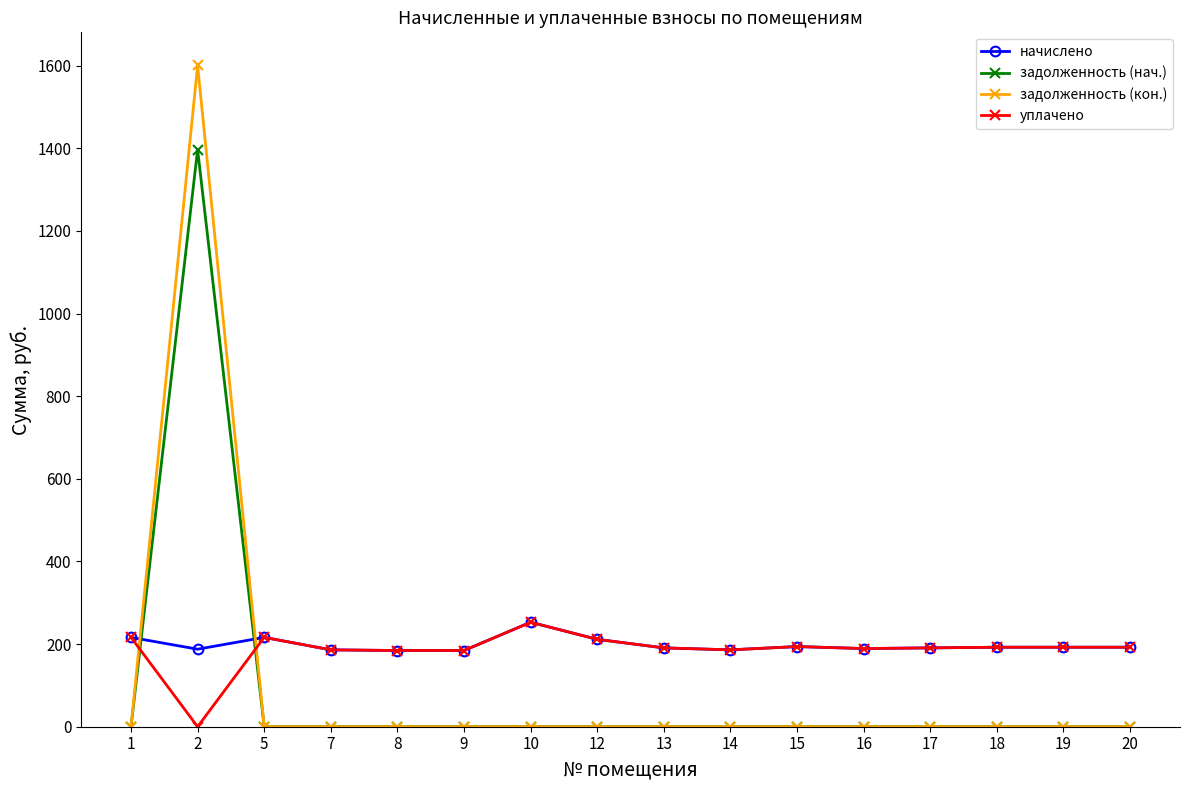

Is it true that задолженность (нач.) equals 0.0 at 8?

True